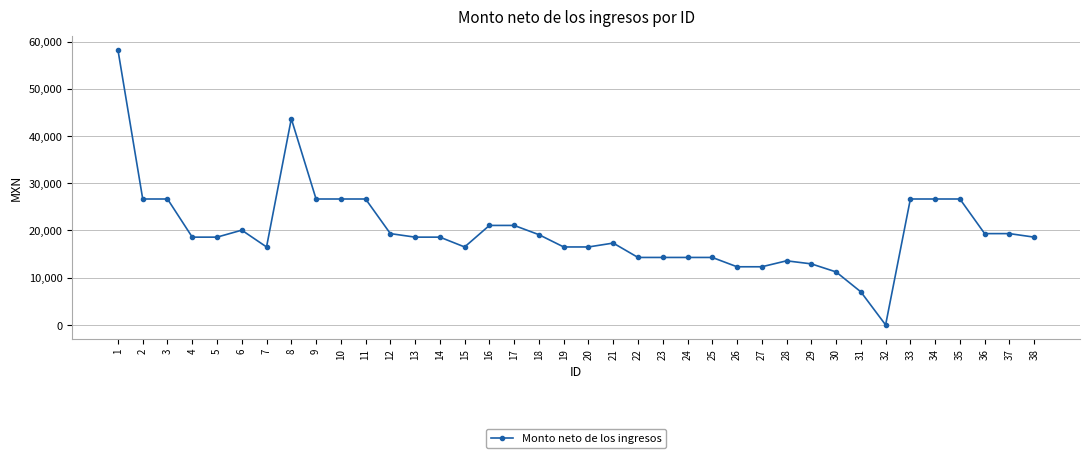

What is the change in value from 23 to 30?

-3066.1